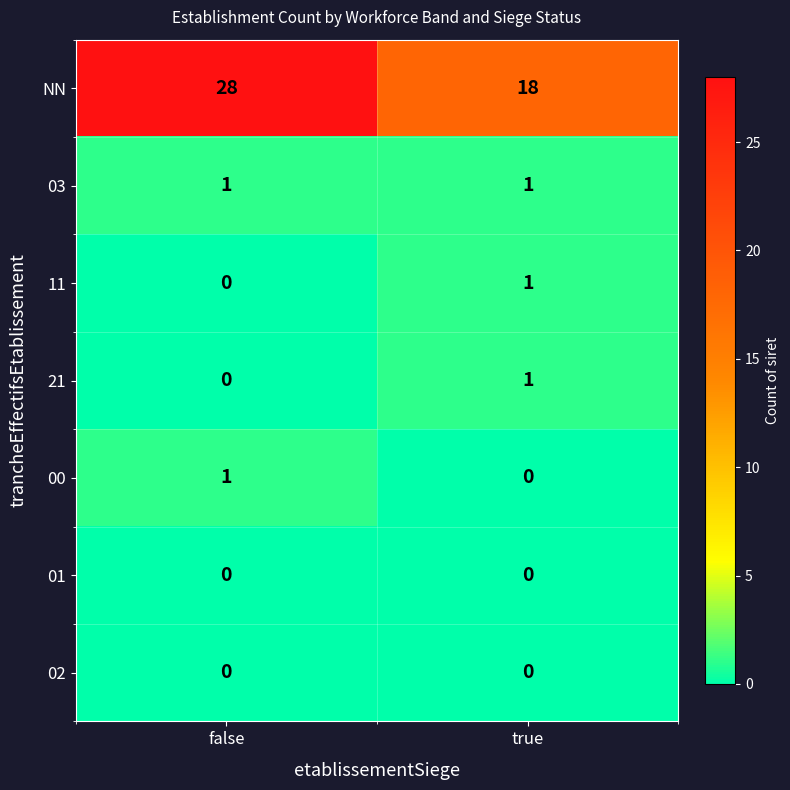

Reading left to right, extract all data points from this chart.

NN: 28	18
03: 1	1
11: 0	1
21: 0	1
00: 1	0
01: 0	0
02: 0	0